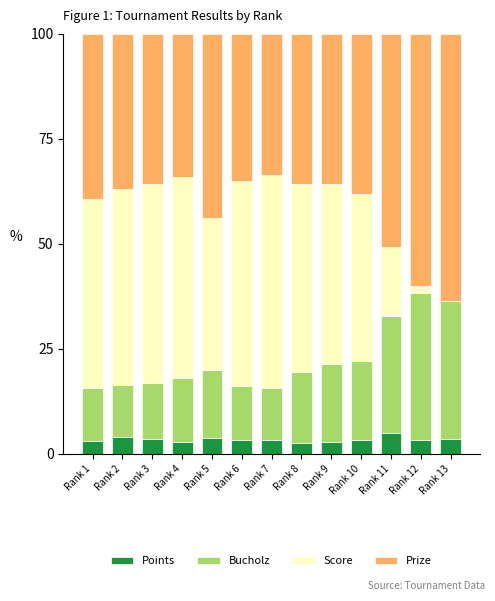

What is the total value across all series at Rank 2?

100.0